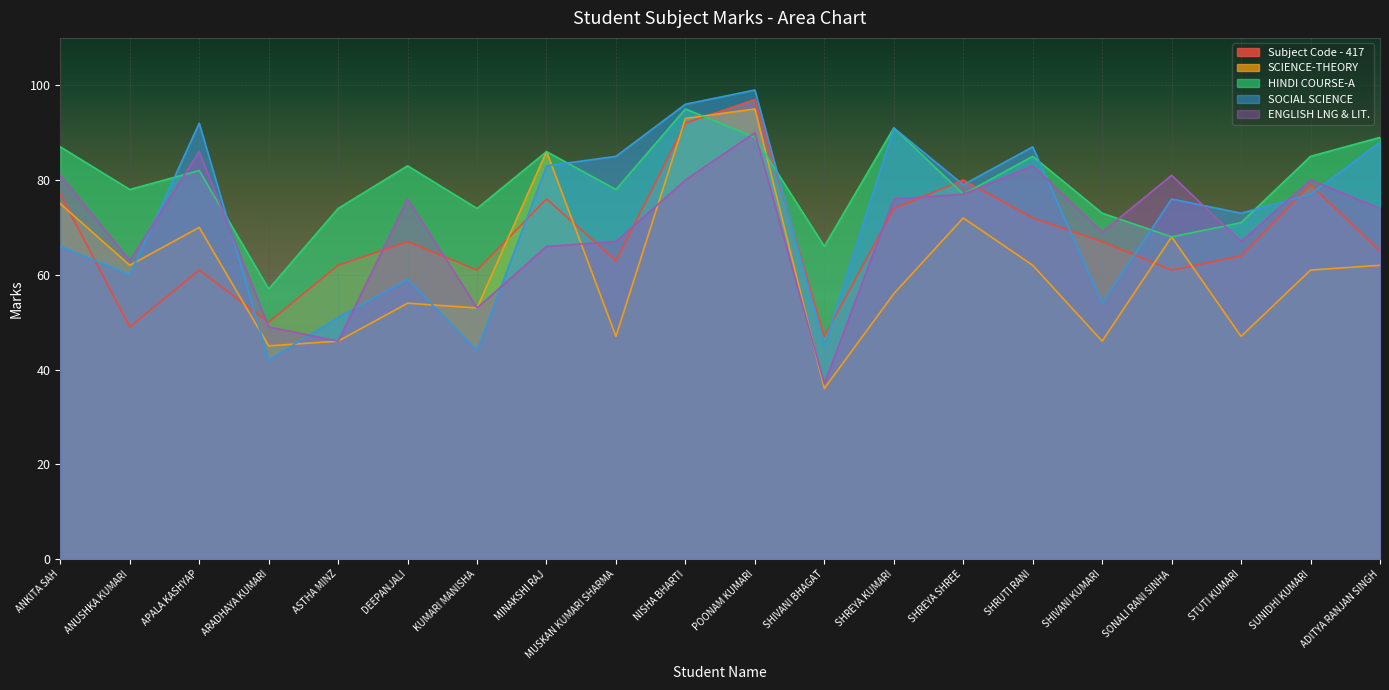

Where is SOCIAL SCIENCE nearest to the value 70?

STUTI KUMARI